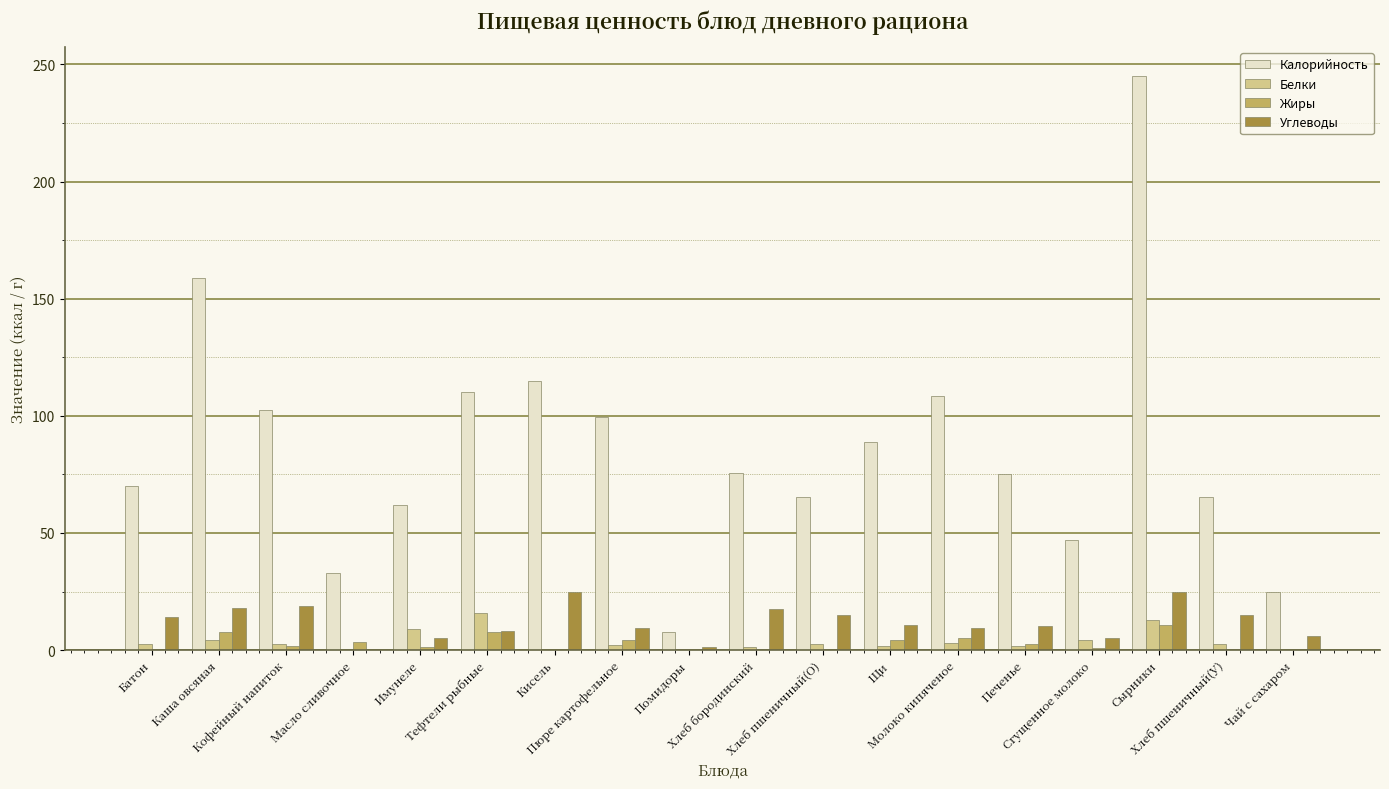

What is the greatest value displayed?

245.1